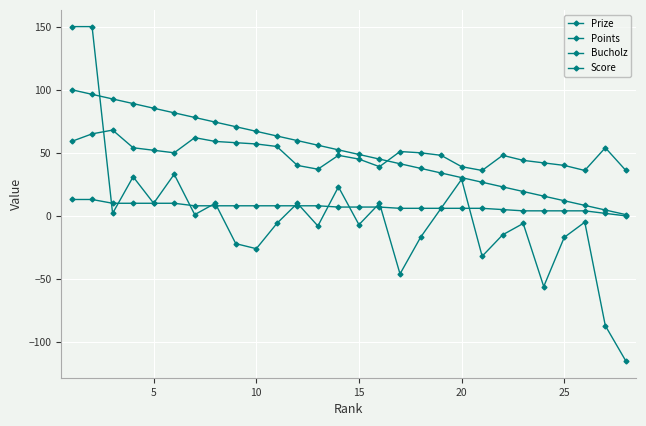

Which series has the widest spread of values?

Score